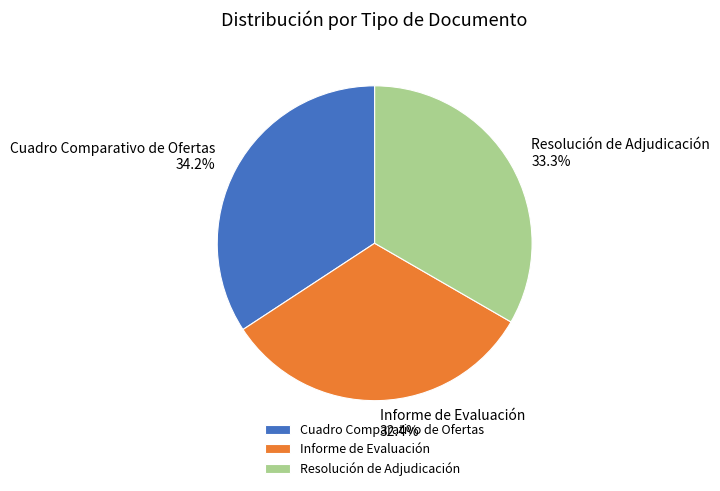

To the nearest percent, what is the combined percentage of Resolución de Adjudicación and Informe de Evaluación?

66%